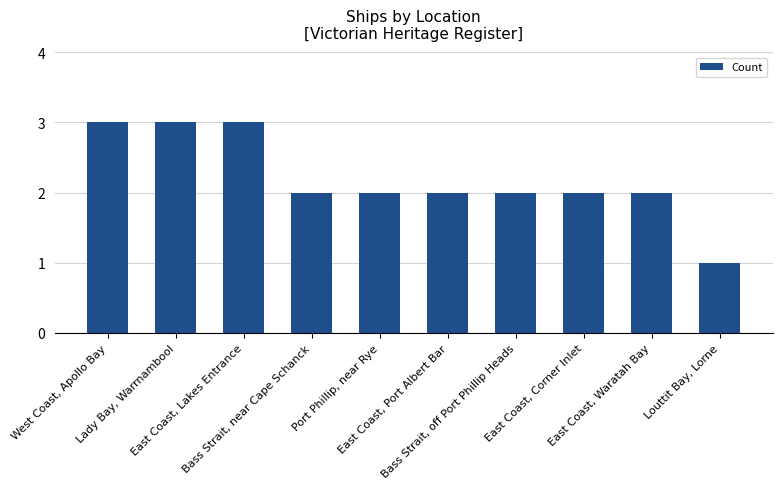

How many categories are shown in the chart?

10